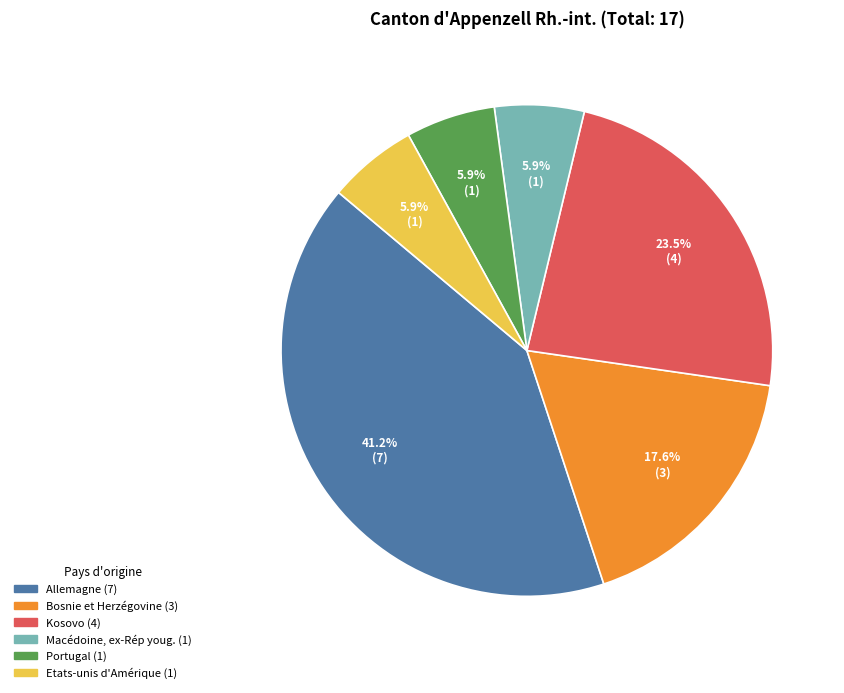

Do Allemagne and Etats-unis d'Amérique together represent more than half of the pie?

No